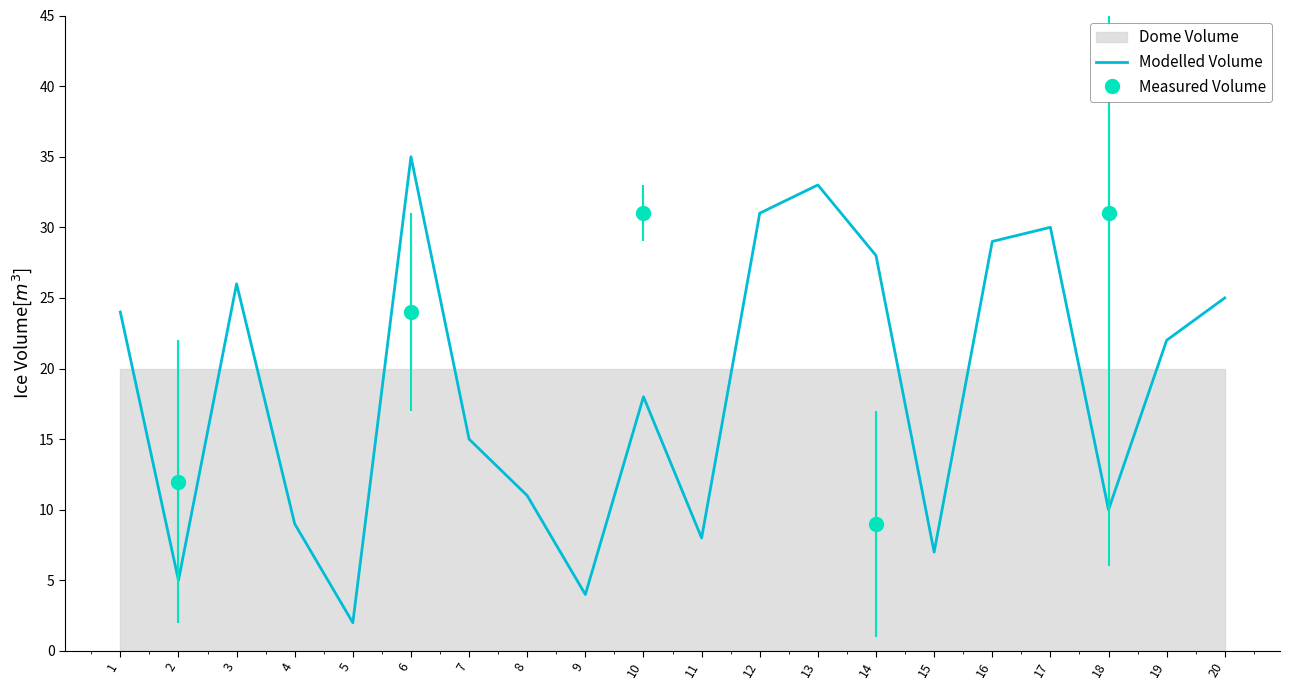

What is the value of the 12th point from the left?

31